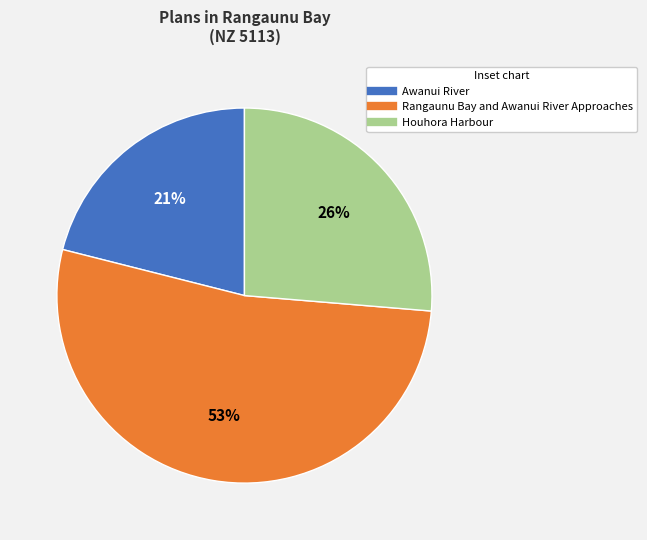

Is Rangaunu Bay and Awanui River Approaches the majority of the pie?

Yes